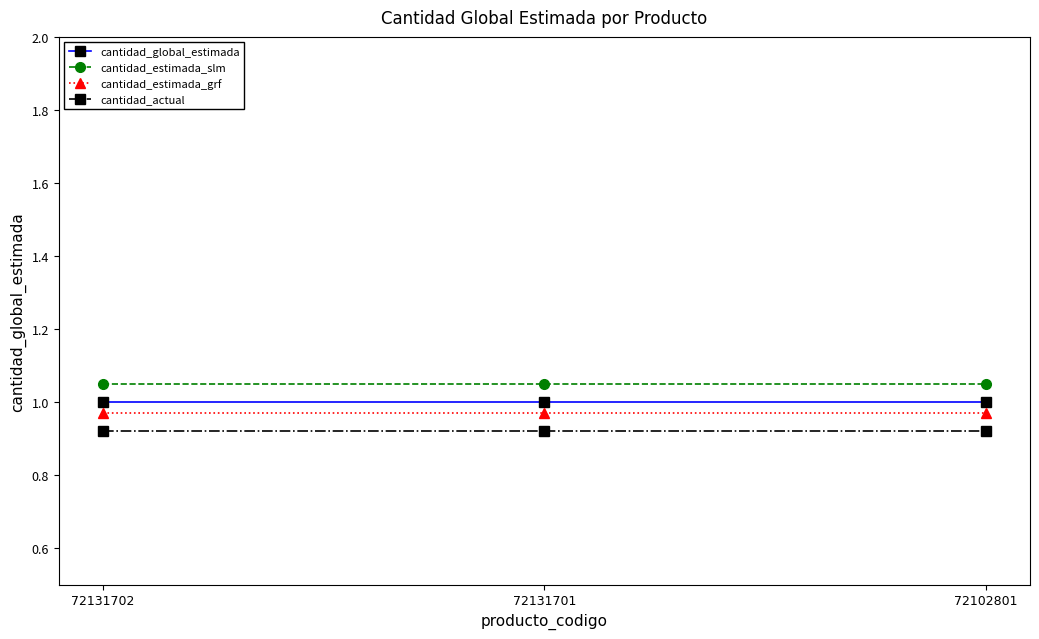

What is the sum of all cantidad_estimada_grf values?

2.9